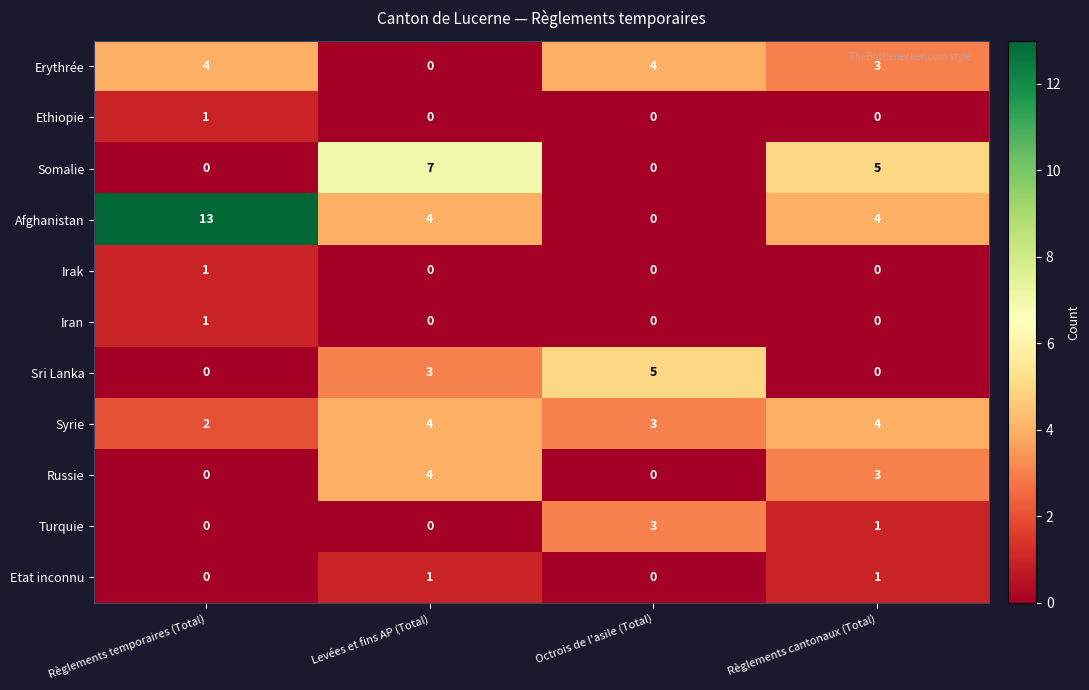

Is the value of Afghanistan at Levées et fins AP (Total) greater than the value of Somalie at Levées et fins AP (Total)?

No